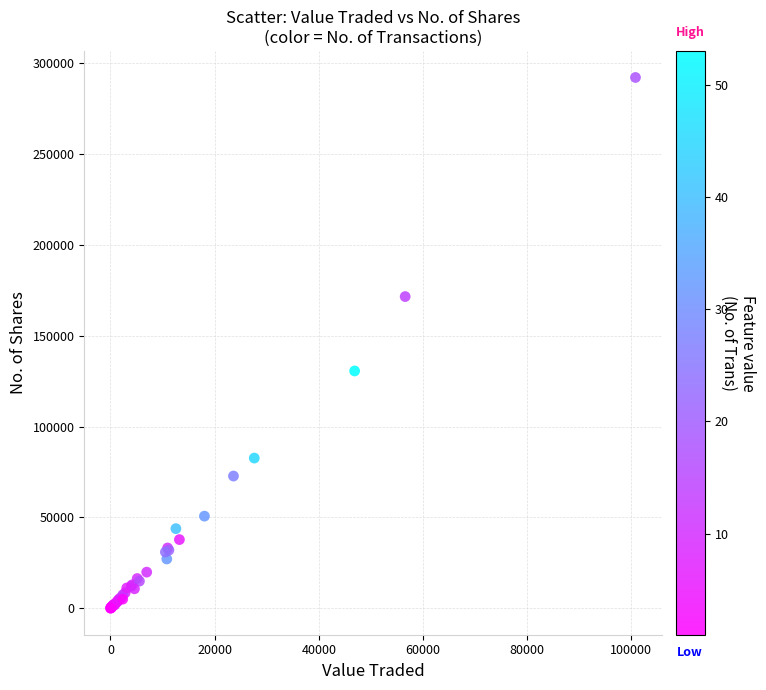

What Y value in the scatter plot is closest to 146157?

130662